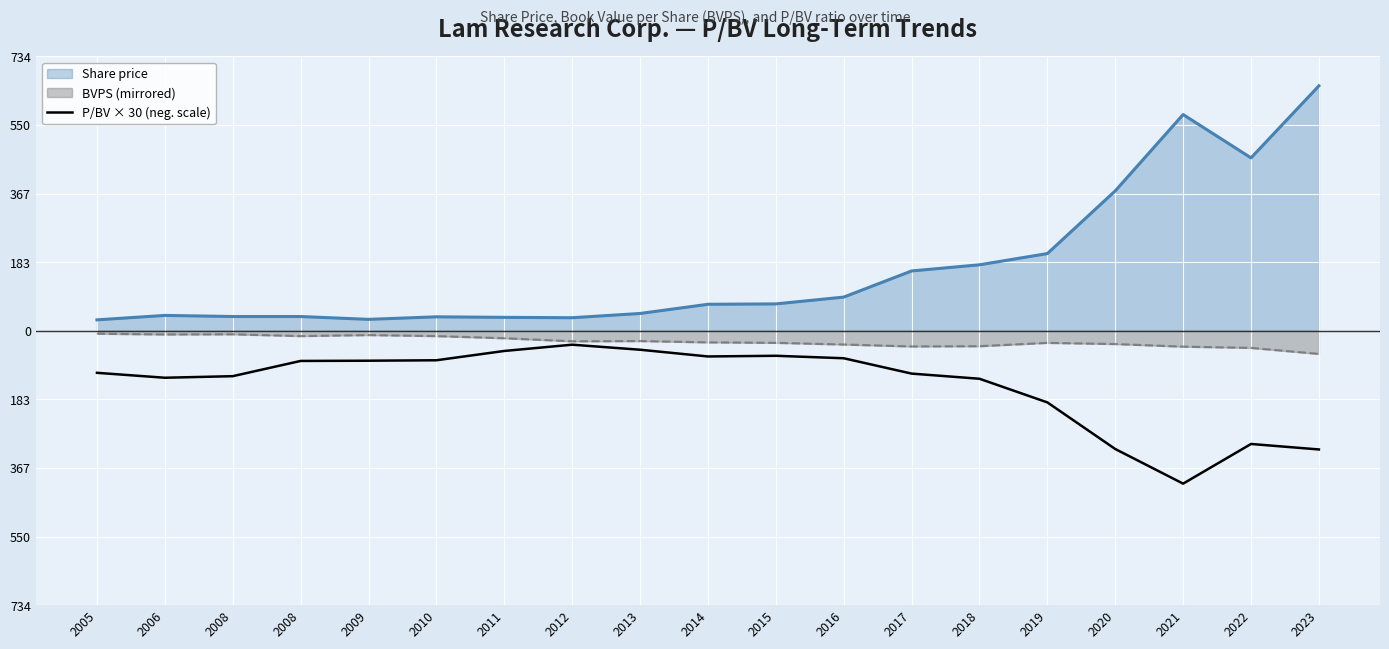

How many categories are shown in the chart?

19